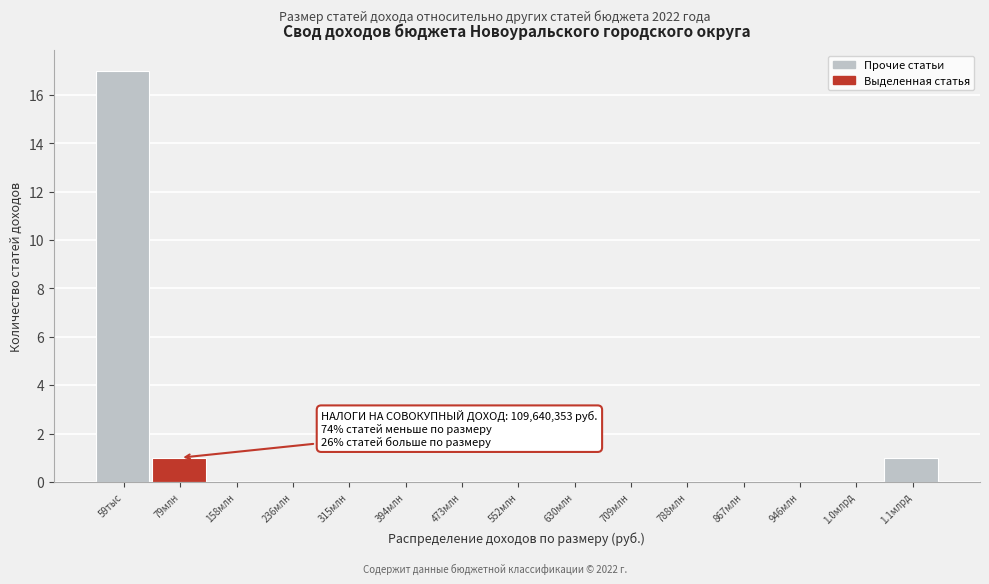

Reading right to left, list all the values displayed in this chart.

1.1млрд=1	1.0млрд=0	946млн=0	867млн=0	788млн=0	709млн=0	630млн=0	552млн=0	473млн=0	394млн=0	315млн=0	236млн=0	158млн=0	79млн=1	59тыс=17